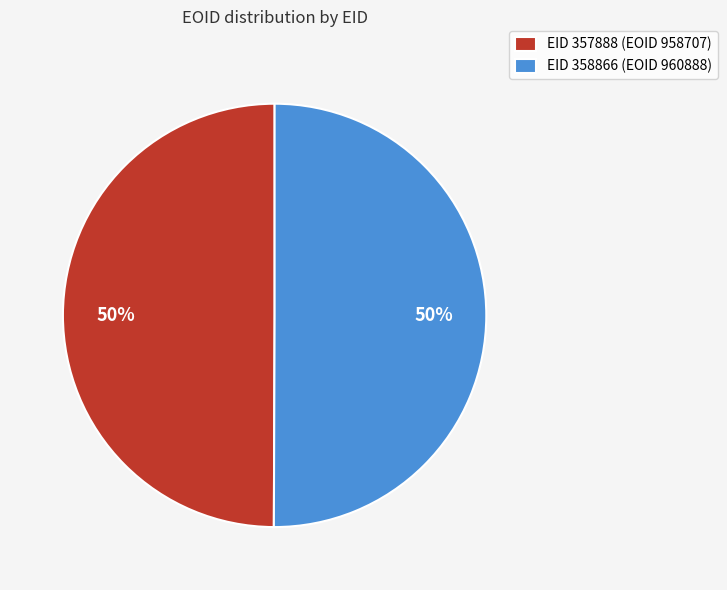

Approximately how many times larger is the value at EID 357888 (EOID 958707) compared to EID 358866 (EOID 960888)?

1.0